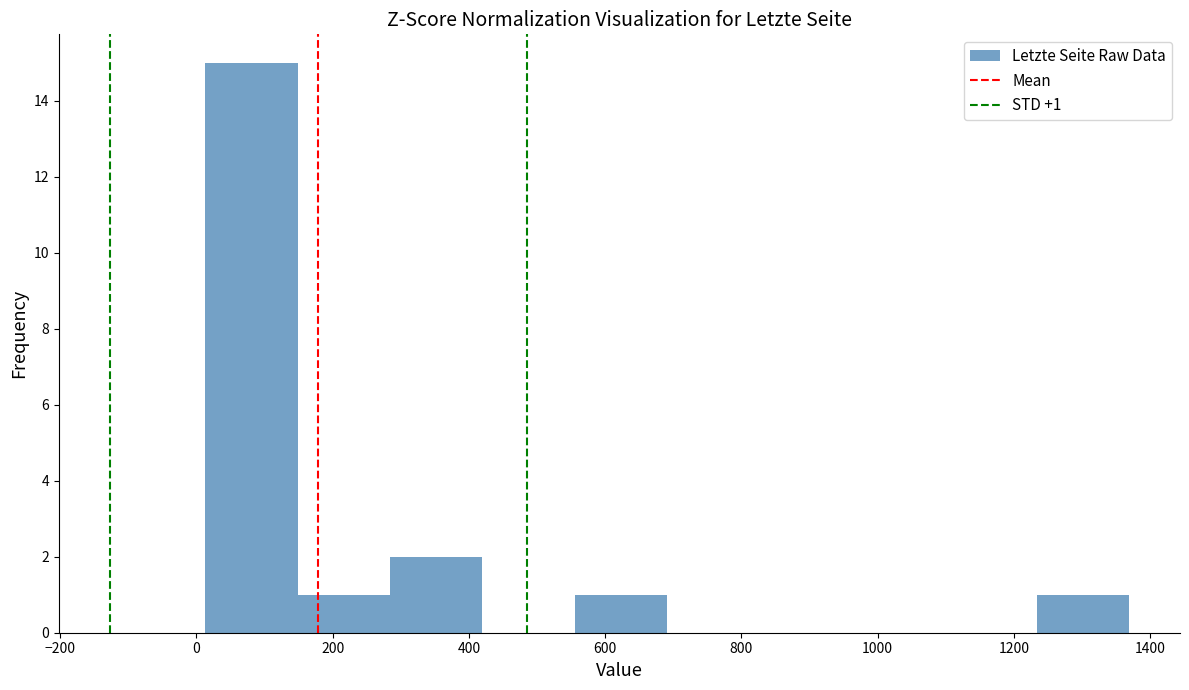

Over which range of the x-axis is the bar tallest?

20 to 140